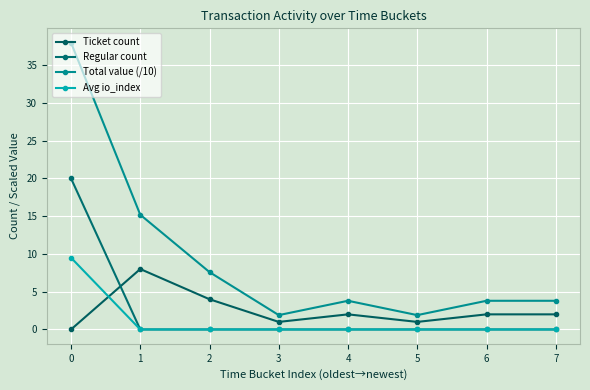

At which label is Ticket count closest to 4?

2